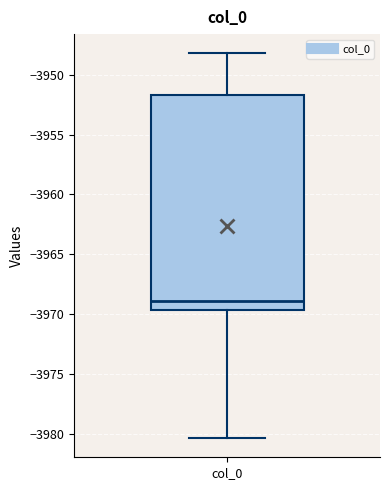

Transcribe this box plot: give where the median line is, the range the box spans, and where the two whiskers end, as read against the y-axis. The values are not printed on the chart, so give them approximately, as read against the axis.

median -3969.0, box -3969.5 to -3951.5, whiskers -3980.5 to -3948.0